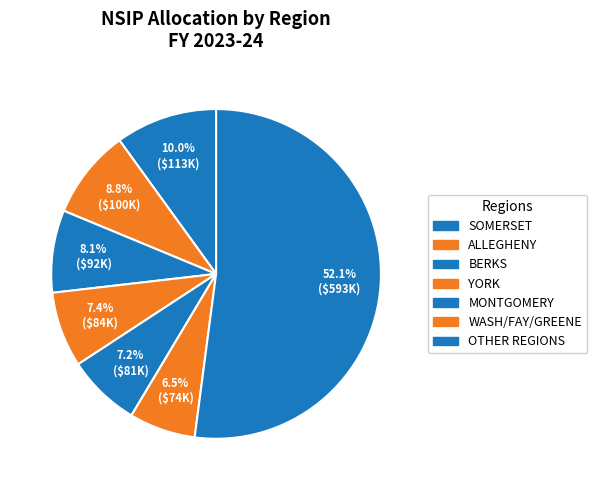

How many slices are in this pie chart?

7